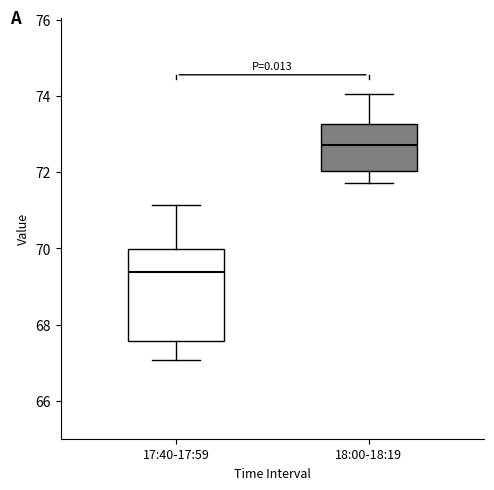

Reading left to right, read every box against the y-axis: the position of its median line, the range the box covers, and the ends of its whiskers. The values are not printed on the chart, so give them approximately, as read against the axis.

17:40-17:59: median 69.4, box 67.6 to 70.0, whiskers 67.0 to 71.2
18:00-18:19: median 72.8, box 72.0 to 73.2, whiskers 71.8 to 74.0